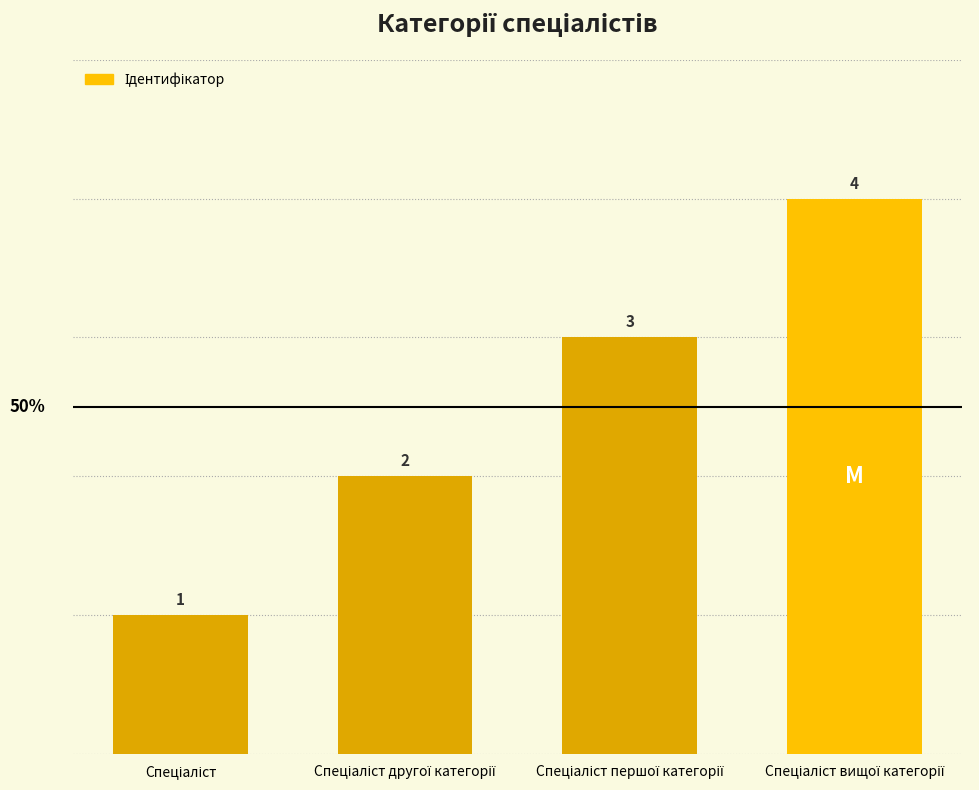

What is the difference between the maximum and minimum values?

3